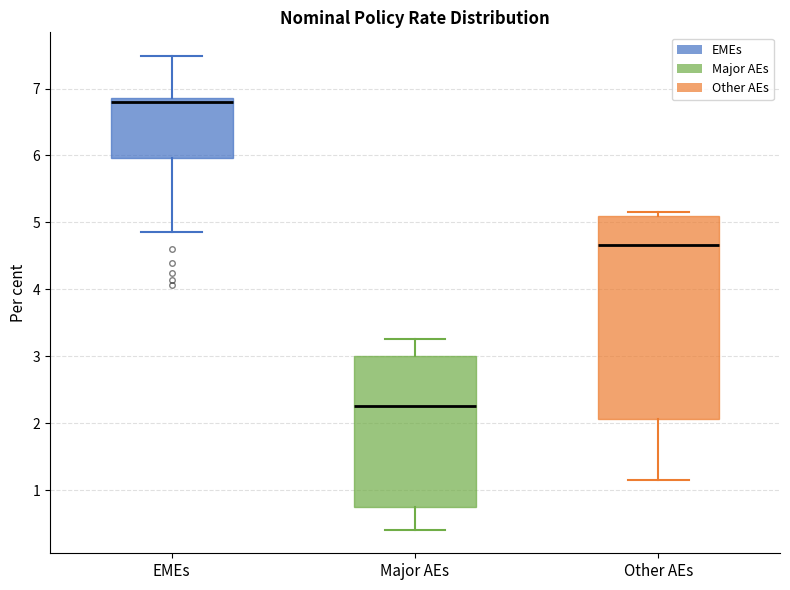

Reading left to right, transcribe this box plot: for each box, give where its median line is, the range the box spans, and where its two whiskers end, as read against the y-axis. The values are not printed on the chart, so give them approximately, as read against the axis.

EMEs: median 6.8, box 6.0 to 6.9, whiskers 4.9 to 7.5
Major AEs: median 2.3, box 0.7 to 3.0, whiskers 0.4 to 3.3
Other AEs: median 4.7, box 2.1 to 5.1, whiskers 1.1 to 5.2